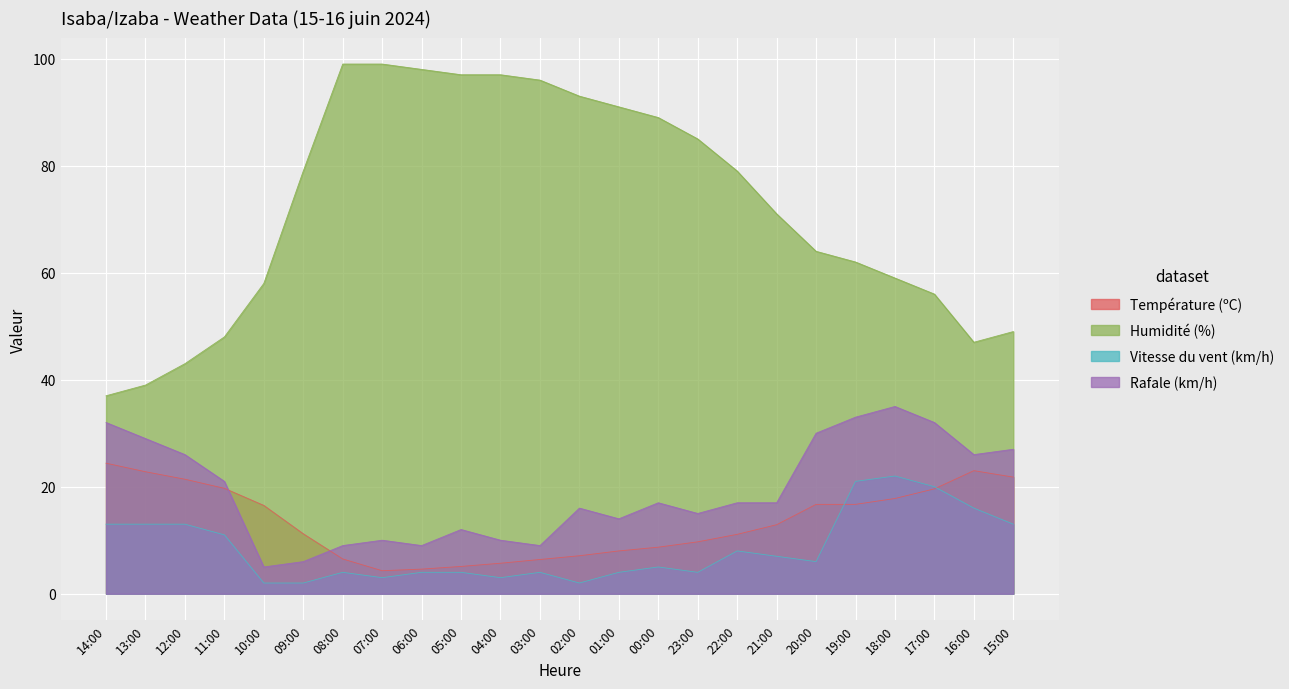

What is the total value across all series at 18:00?

133.8